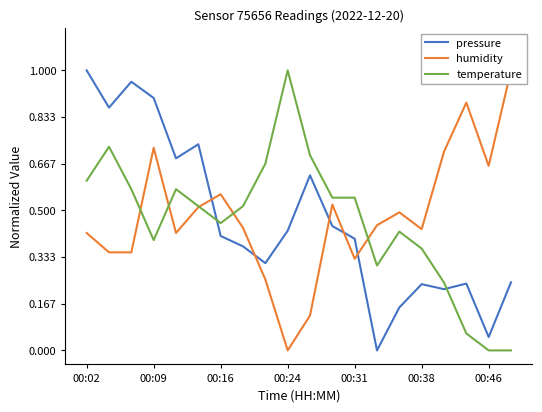

What value does the pressure series have at 10?

0.6